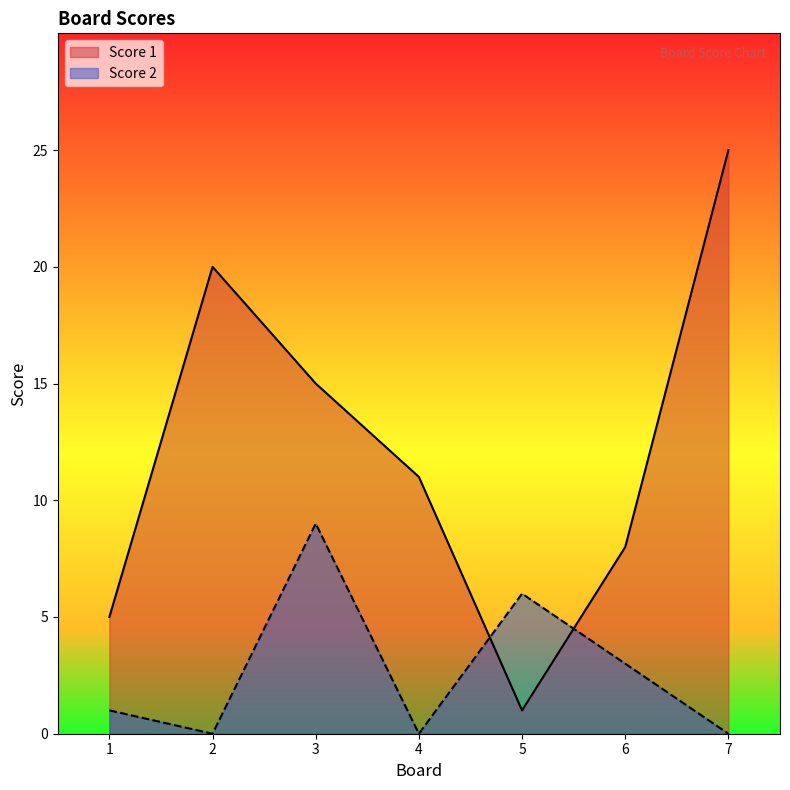

What is the value of the Score 1 point at the 5th from the left?

1